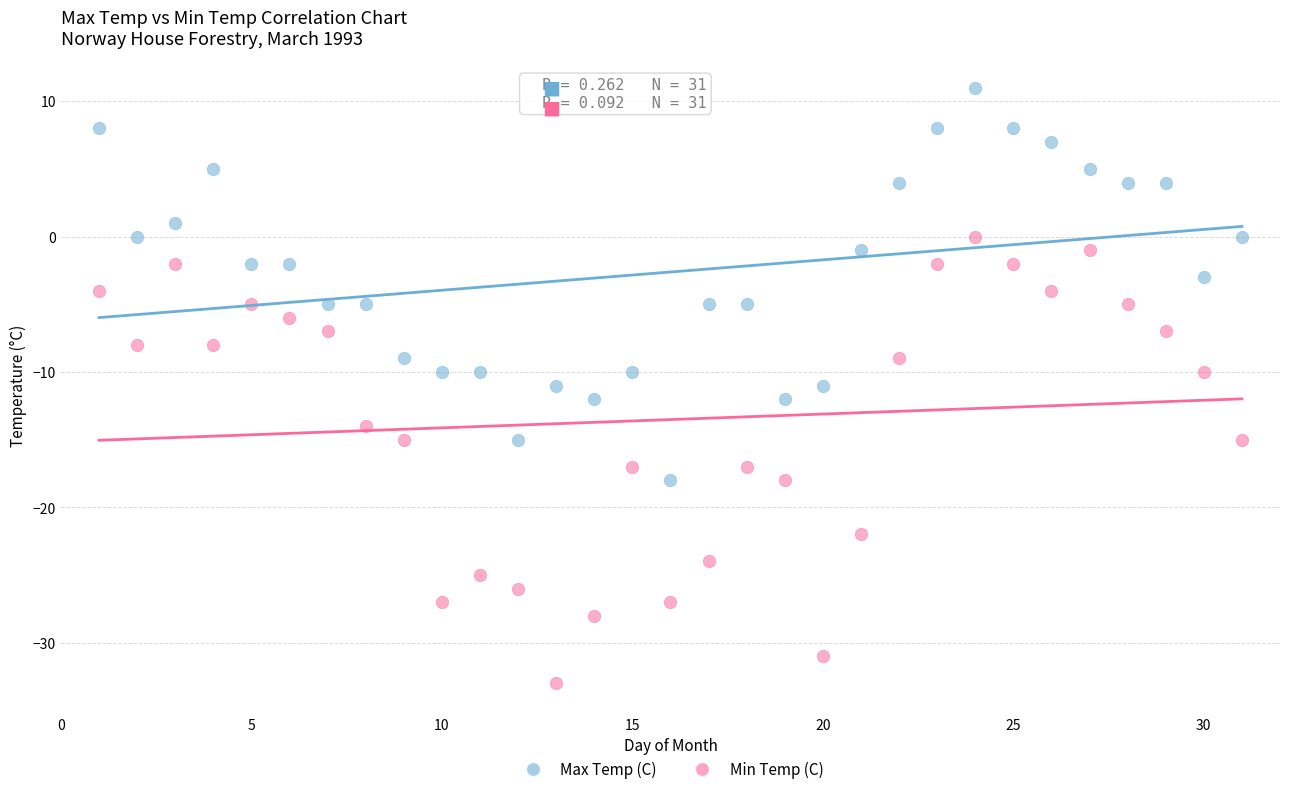

What are all the series names shown in the legend?

Max Temp (C), Min Temp (C)